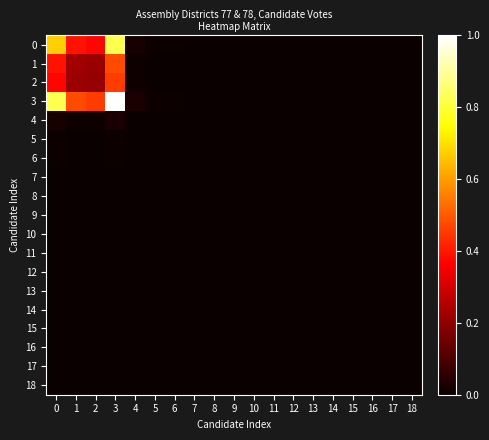

Which label corresponds to the smallest value in the chart?

8